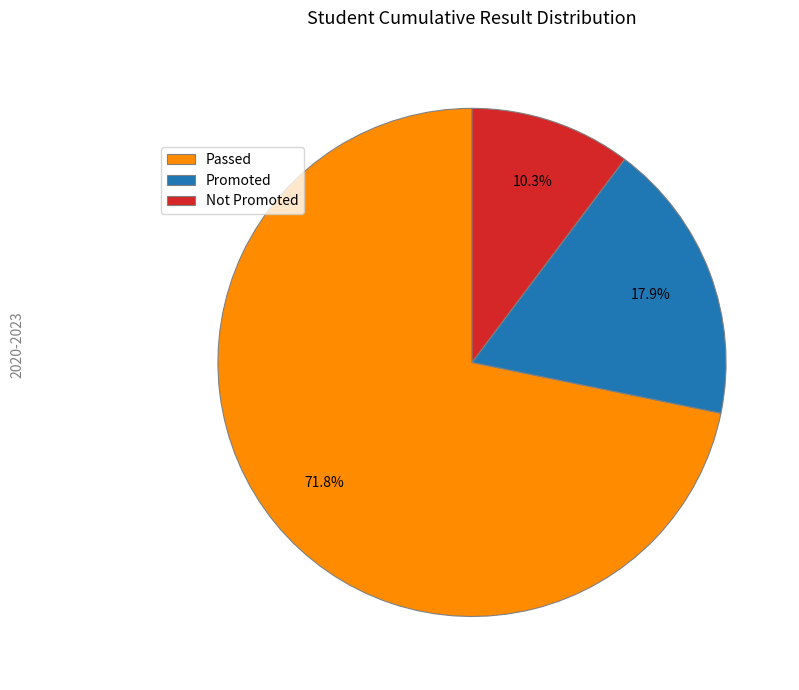

To the nearest percent, what is the difference between the largest and smallest slice percentages?

62%